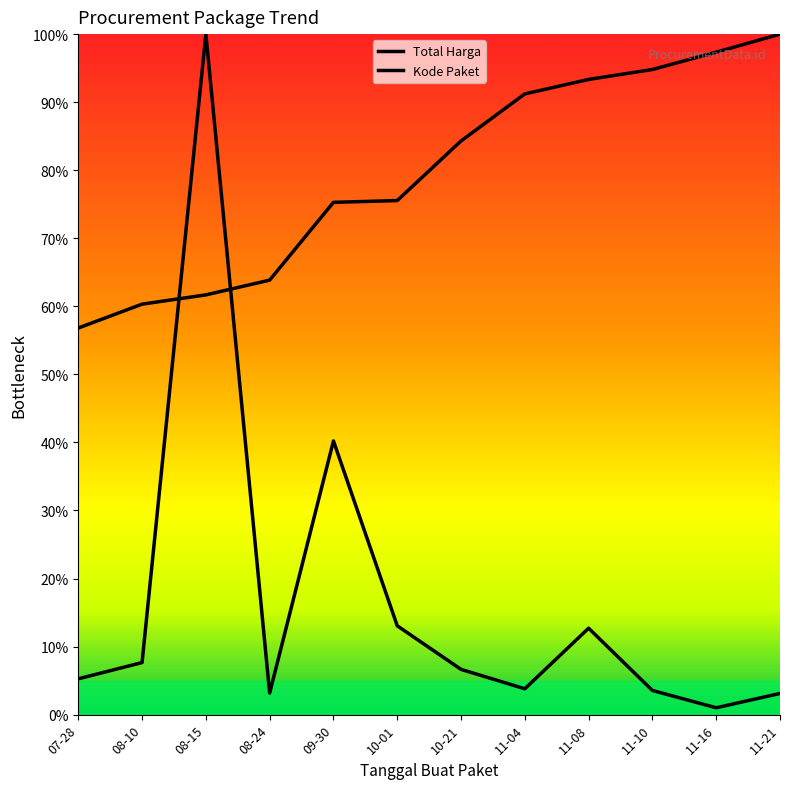

Does the chart display data point markers on the line(s)?

No